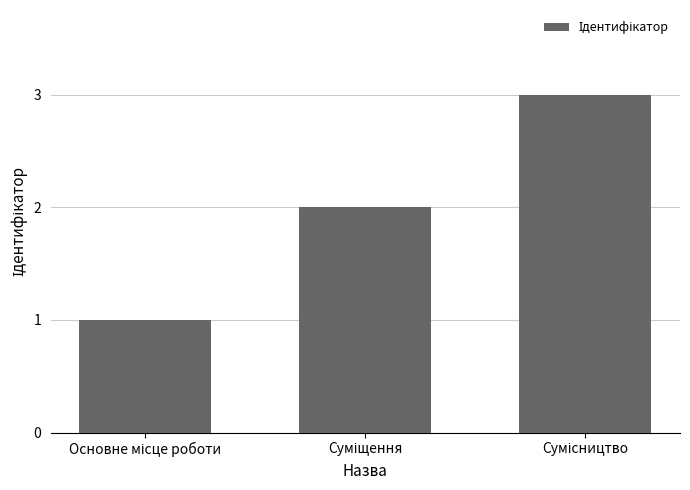

What is the maximum value shown in the chart?

3